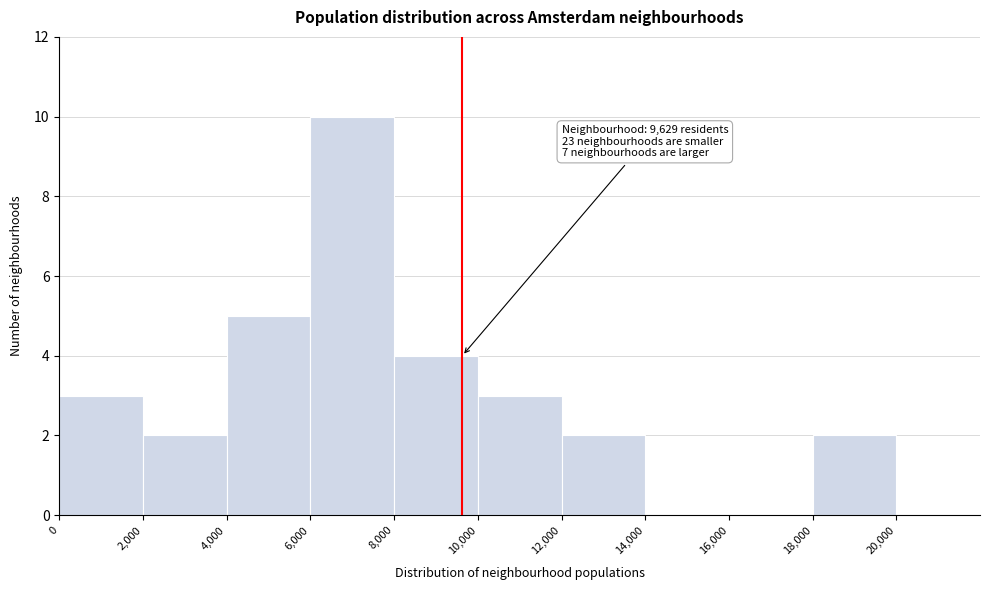

Which range on the x-axis has the tallest bar?

6,000 to 8,000